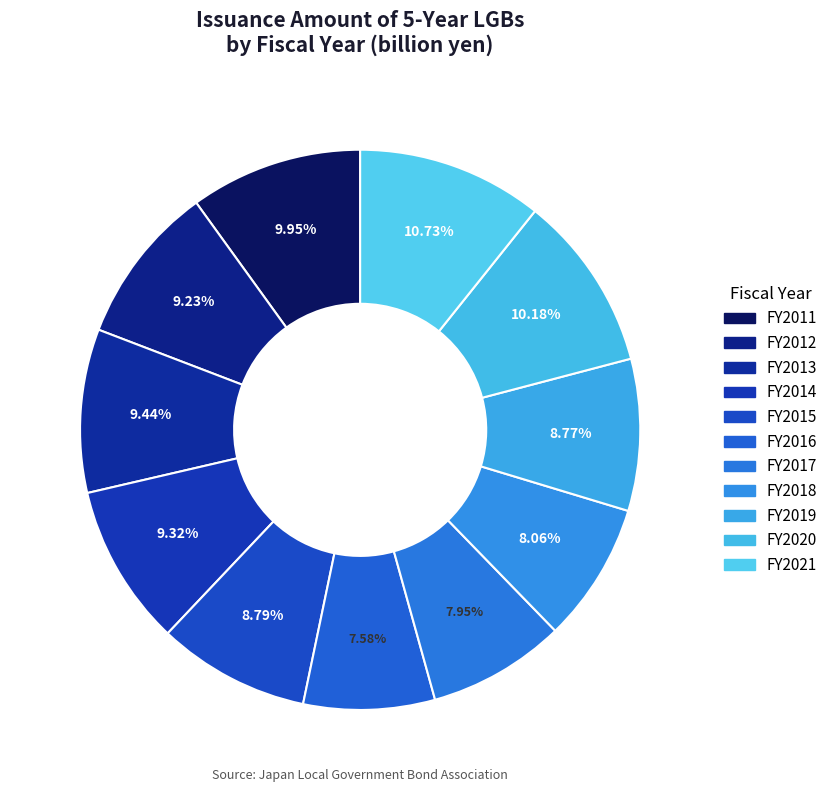

Is the sum of FY2018 and FY2012 greater than half?

No